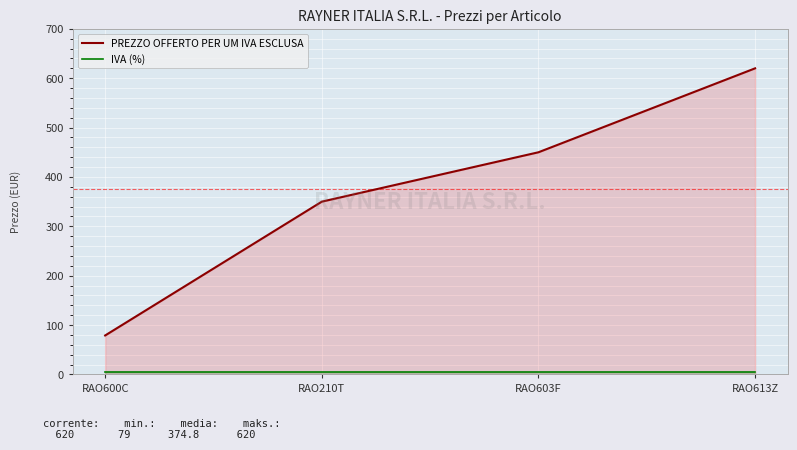

How many data points does each series have?

4